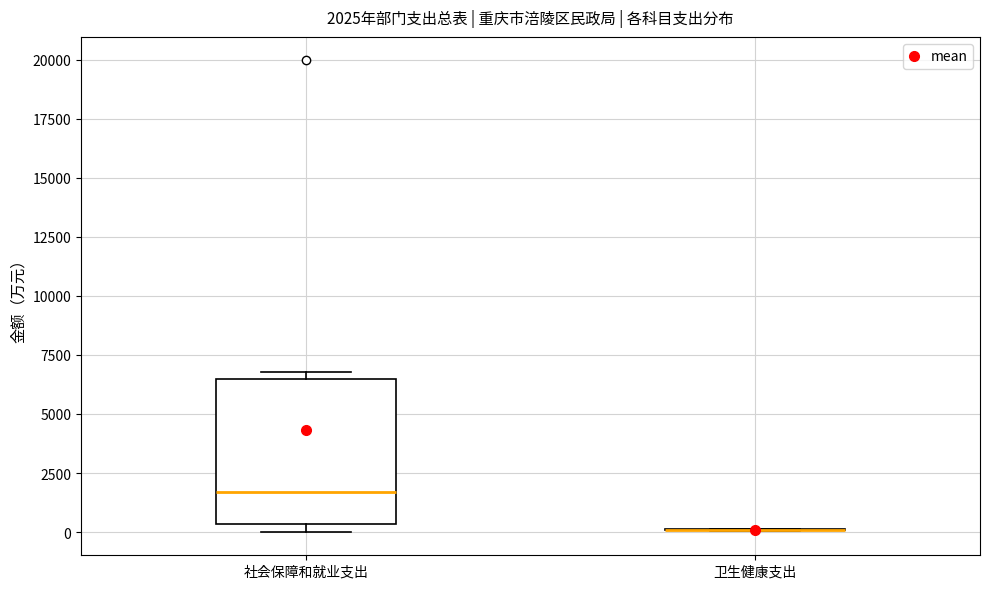

Comparing the boxes themselves (not the whiskers), which one is the tallest?

社会保障和就业支出